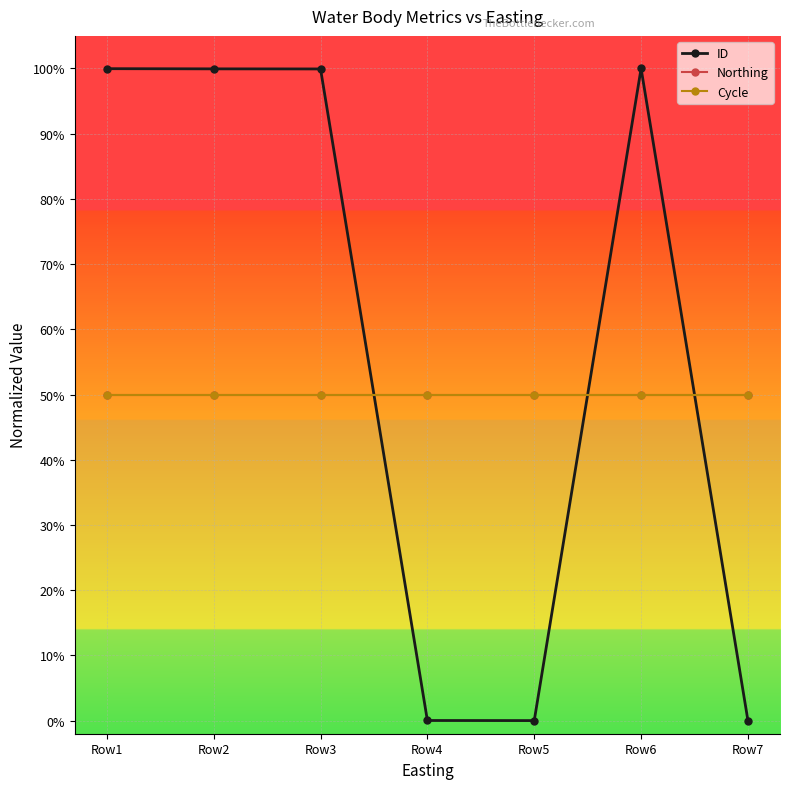

At which label is ID closest to 0?

Row7